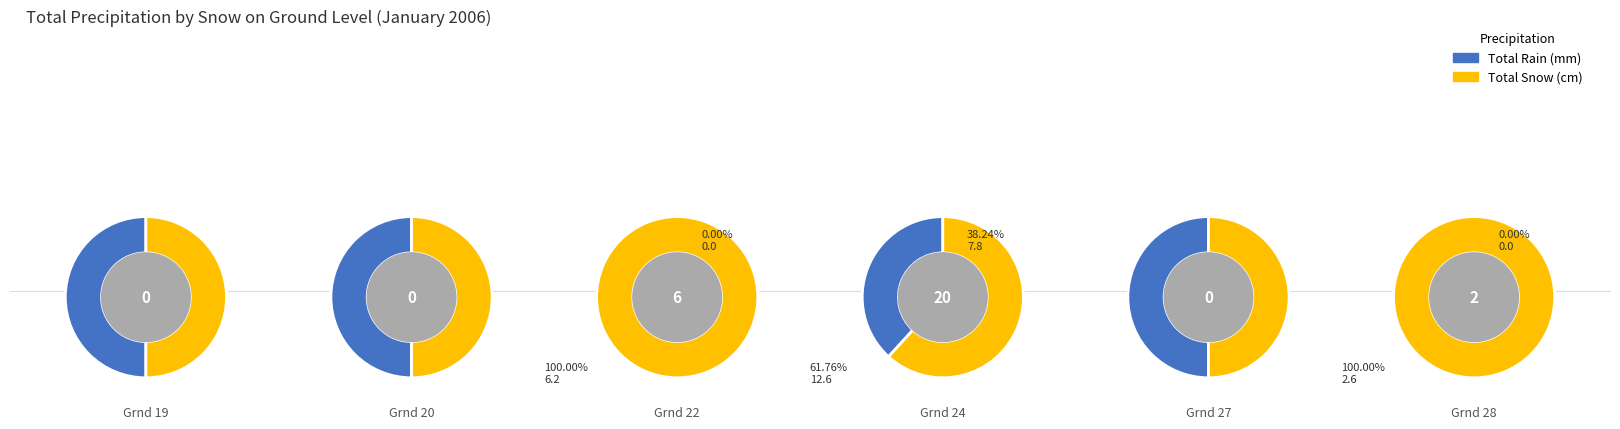

Which series has the widest spread of values?

Total Snow (cm)